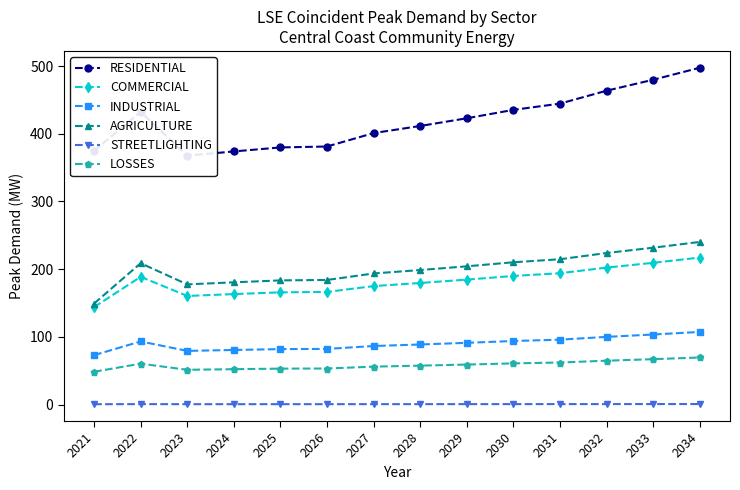

At 2029, list the series in order from largest to smallest.

RESIDENTIAL, AGRICULTURE, COMMERCIAL, INDUSTRIAL, LOSSES, STREETLIGHTING